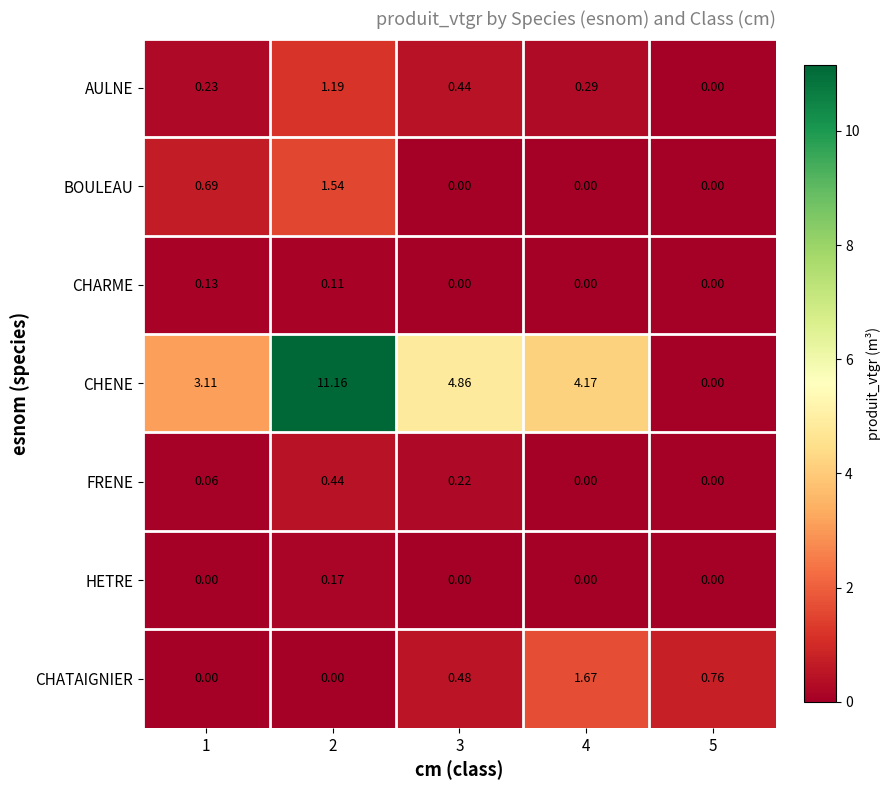

Which series has the largest total across all categories?

CHENE